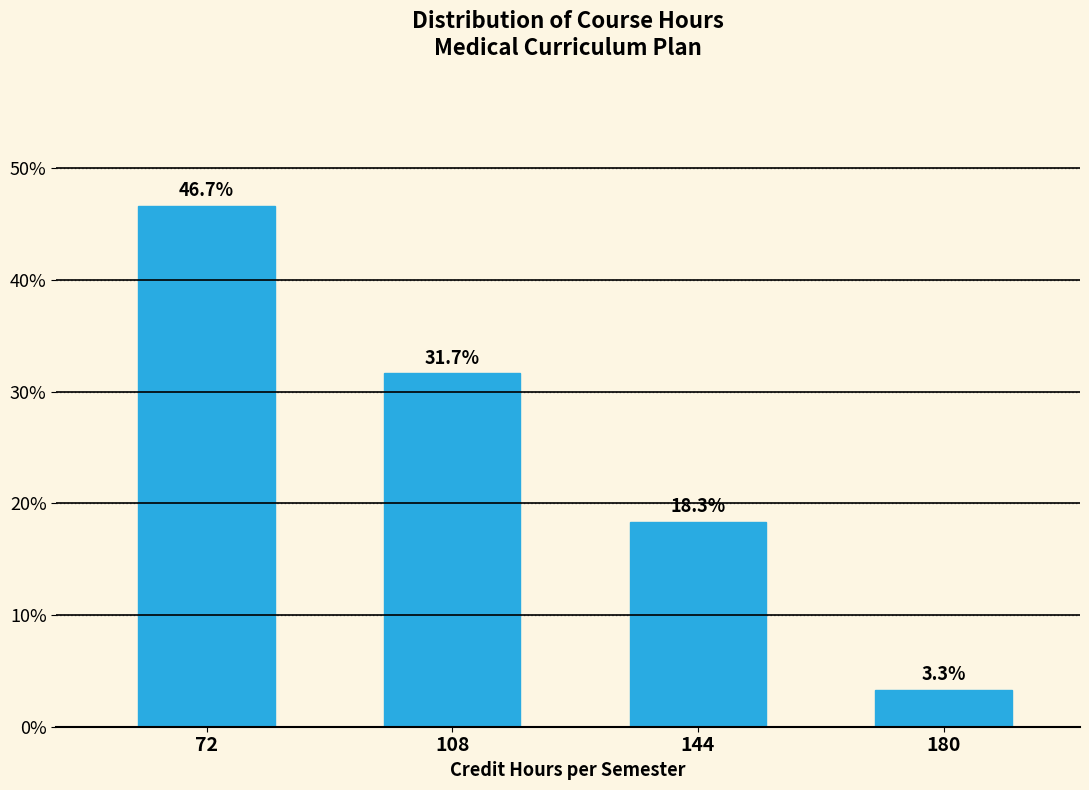

Reading left to right, extract all data points from this chart.

72=46.7	108=31.7	144=18.3	180=3.3